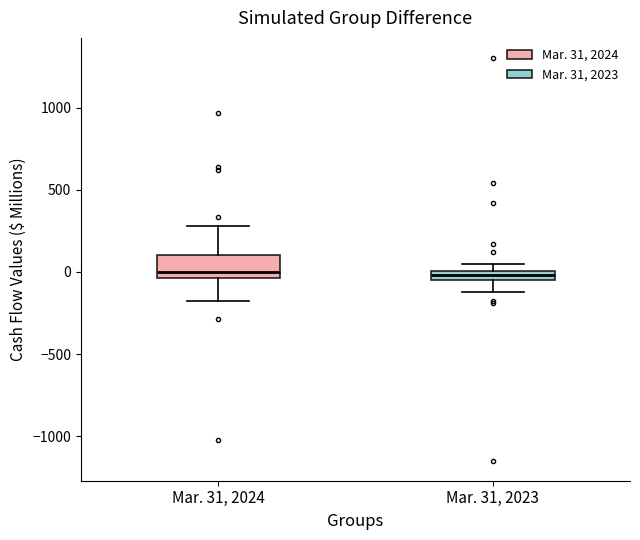

Which box is the tallest, from its lower edge to its upper edge?

Mar. 31, 2024